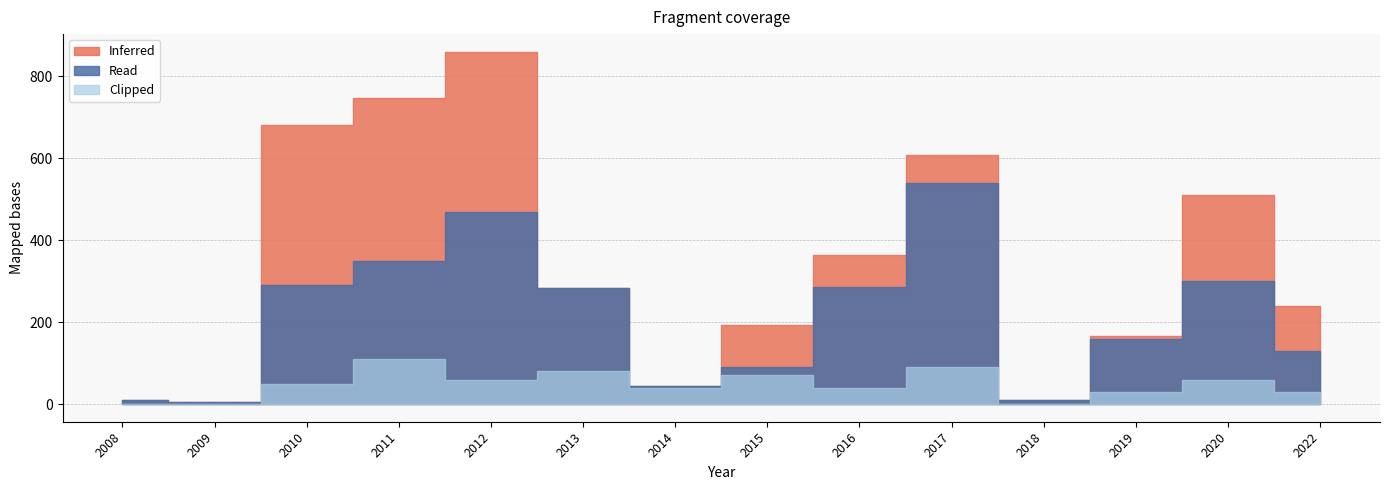

How many lines are shown in the chart?

3